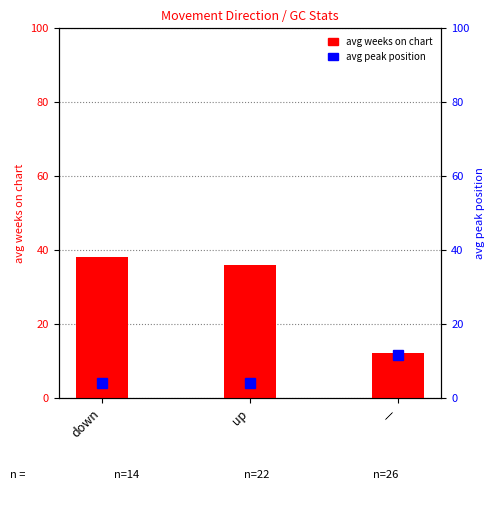

How many bars are there in total?

3